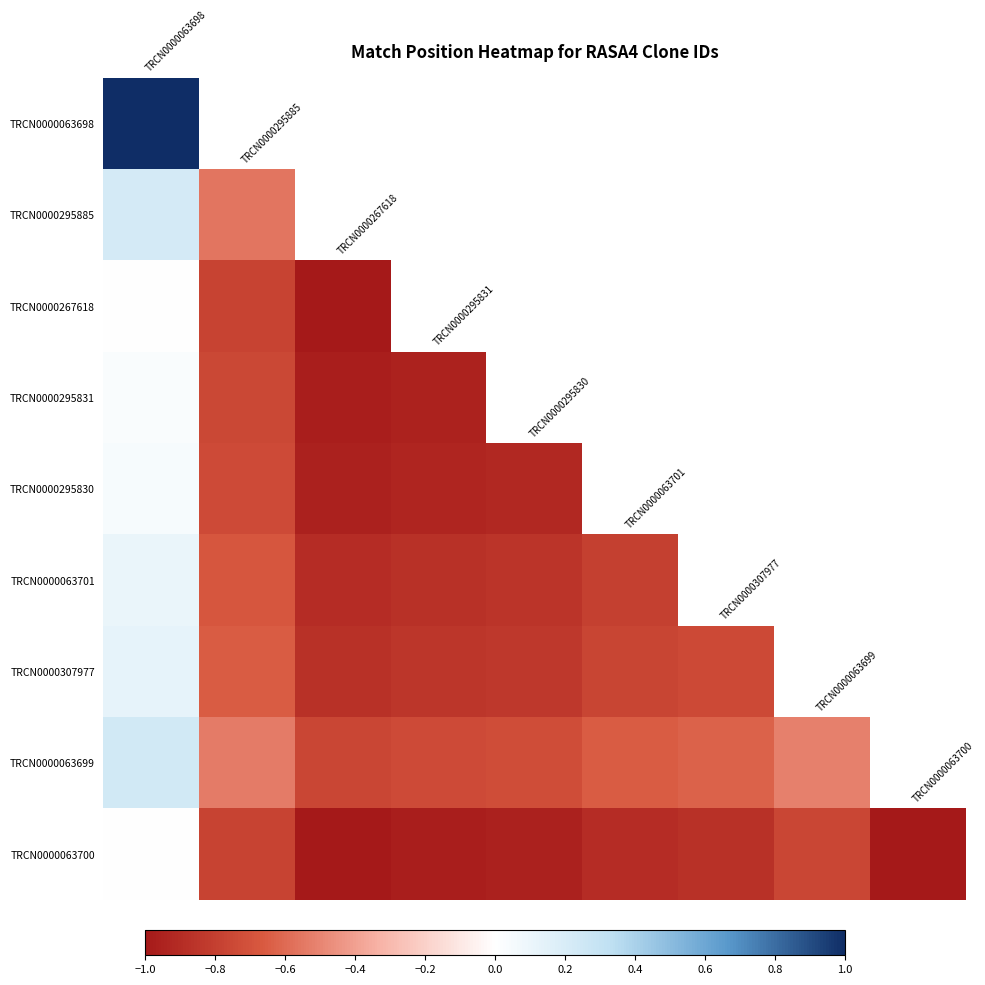

List the series in order of their peak value, lowest first.

TRCN0000063700, TRCN0000267618, TRCN0000295831, TRCN0000295830, TRCN0000063701, TRCN0000307977, TRCN0000295885, TRCN0000063699, TRCN0000063698